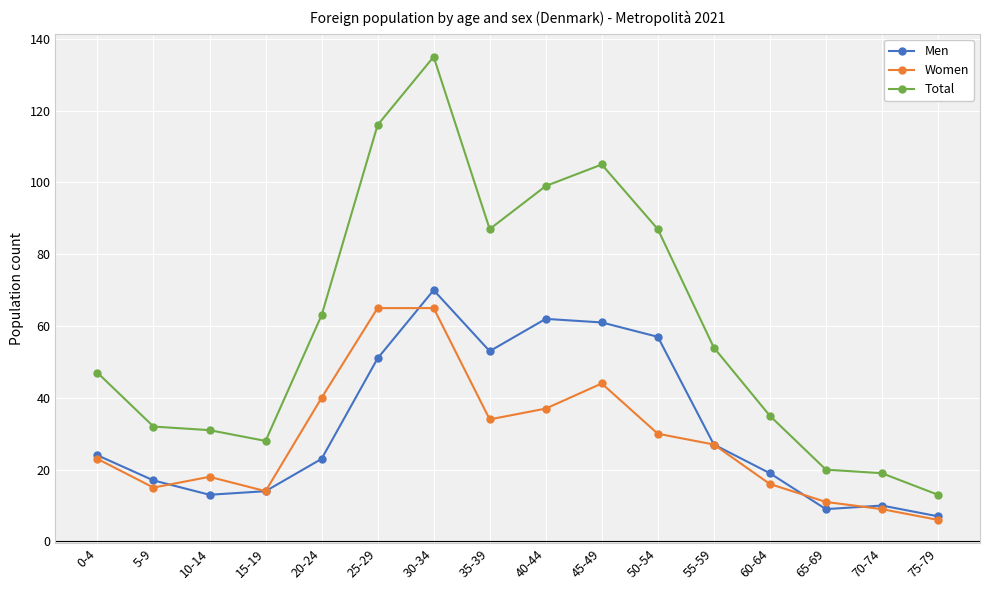

Reading left to right, extract all data points from this chart.

Men: 24	17	13	14	23	51	70	53	62	61	57	27	19	9	10	7
Women: 23	15	18	14	40	65	65	34	37	44	30	27	16	11	9	6
Total: 47	32	31	28	63	116	135	87	99	105	87	54	35	20	19	13